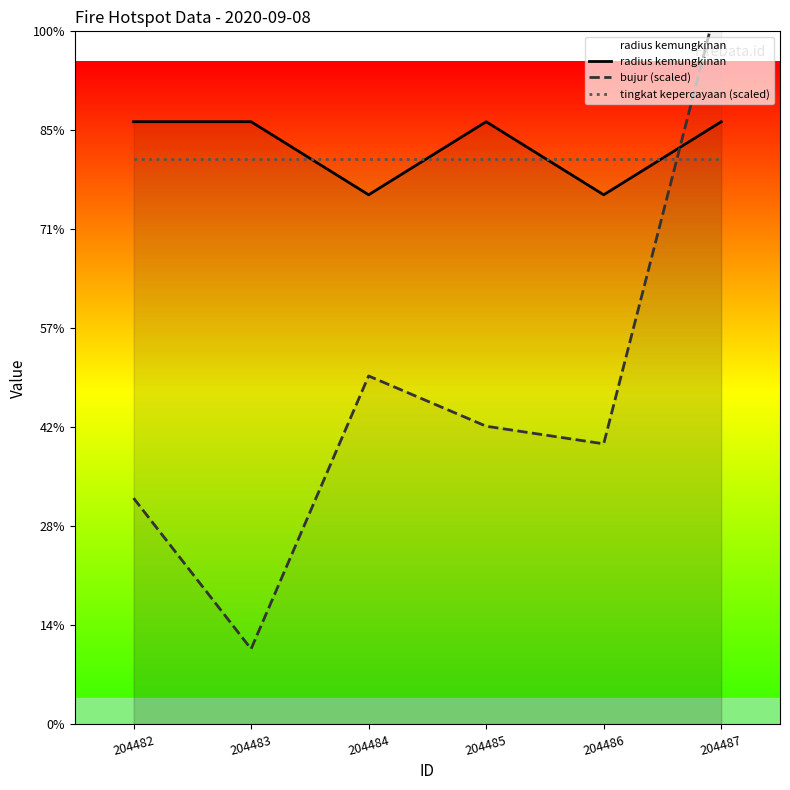

What is the difference between the maximum and minimum values in the radius kemungkinan series?

414.0